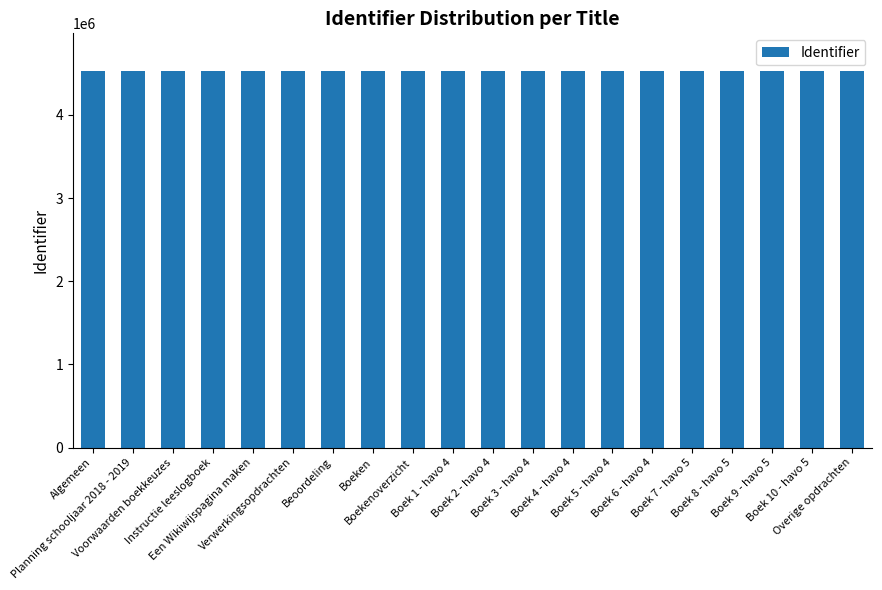

What position from the right is Boek 3 - havo 4?

9